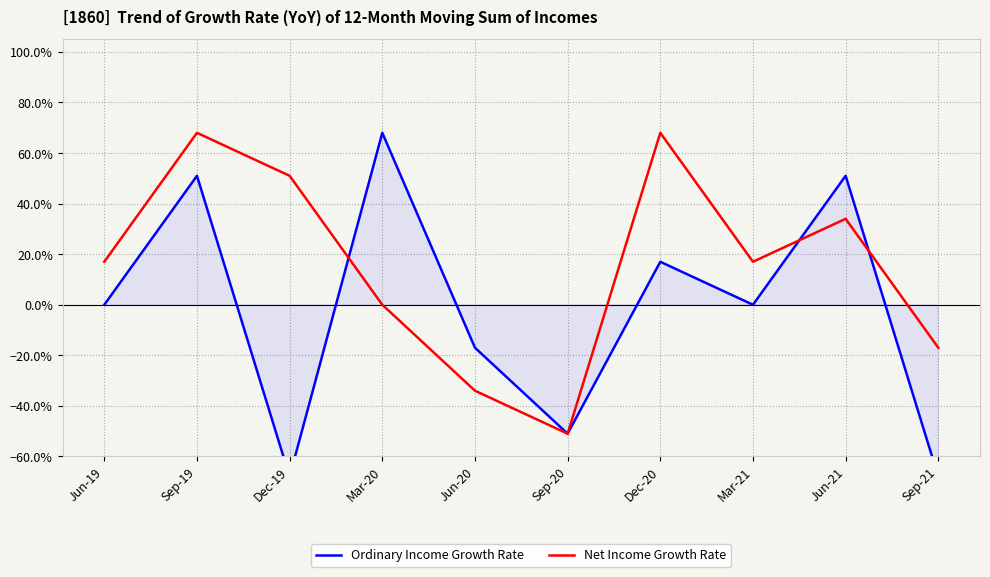

True or false: Ordinary Income Growth Rate and Net Income Growth Rate cross at least once.

True